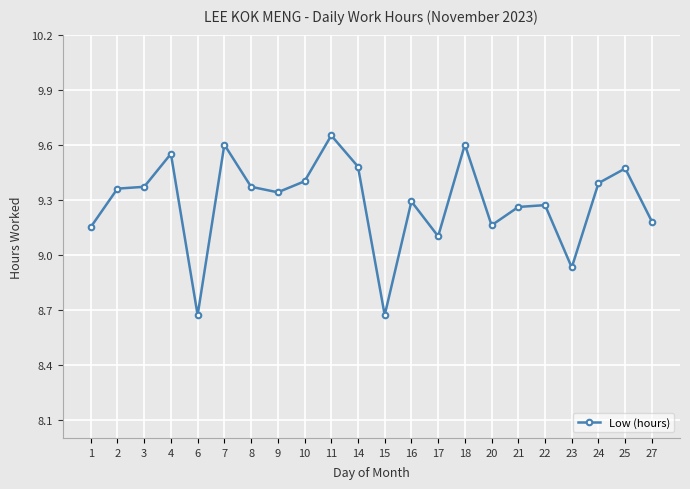

How many lines are shown in the chart?

1